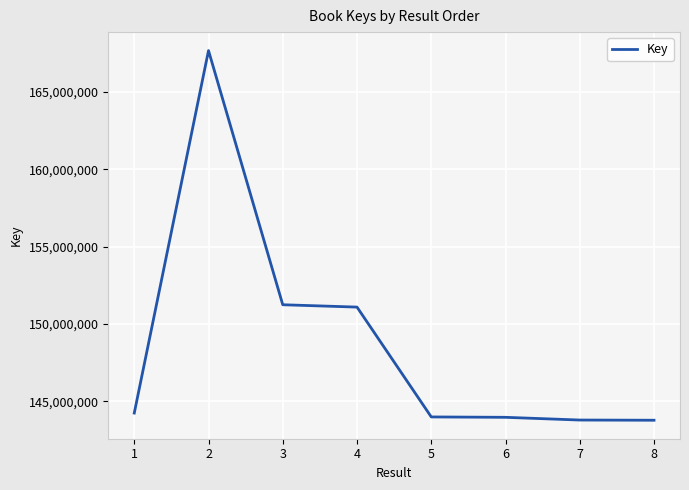

Which has a higher value, 7 or 4?

4